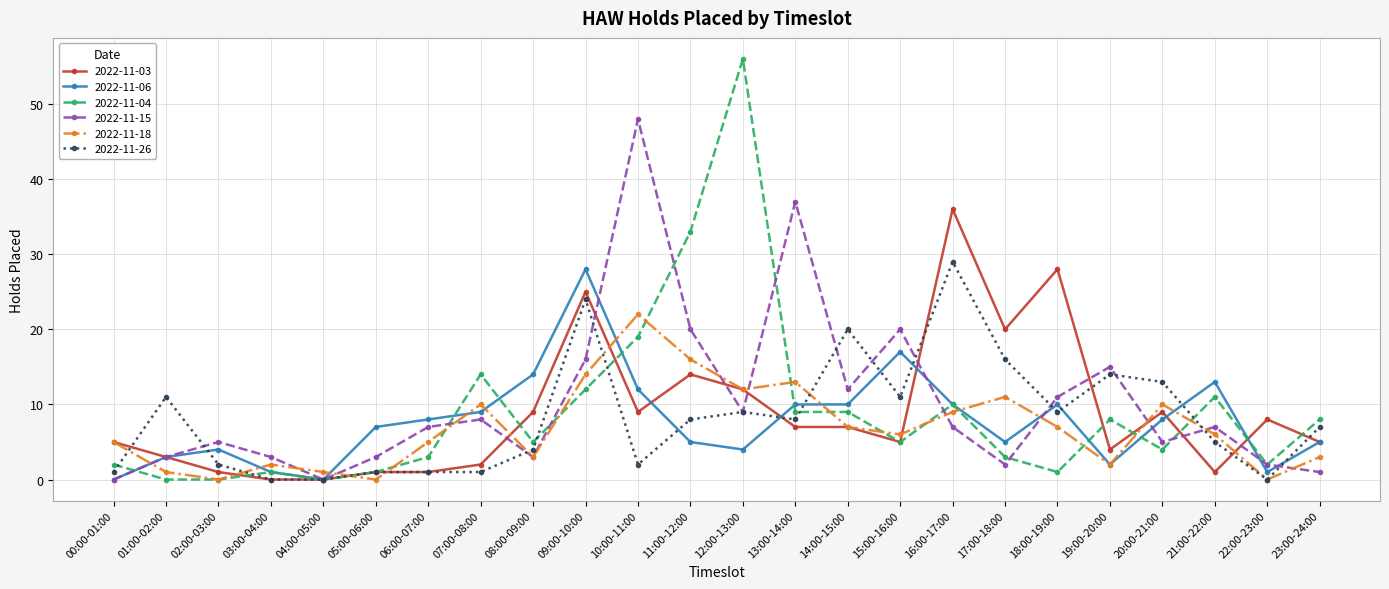

Between 09:00-10:00 and 17:00-18:00, which series saw the biggest shift?

2022-11-06